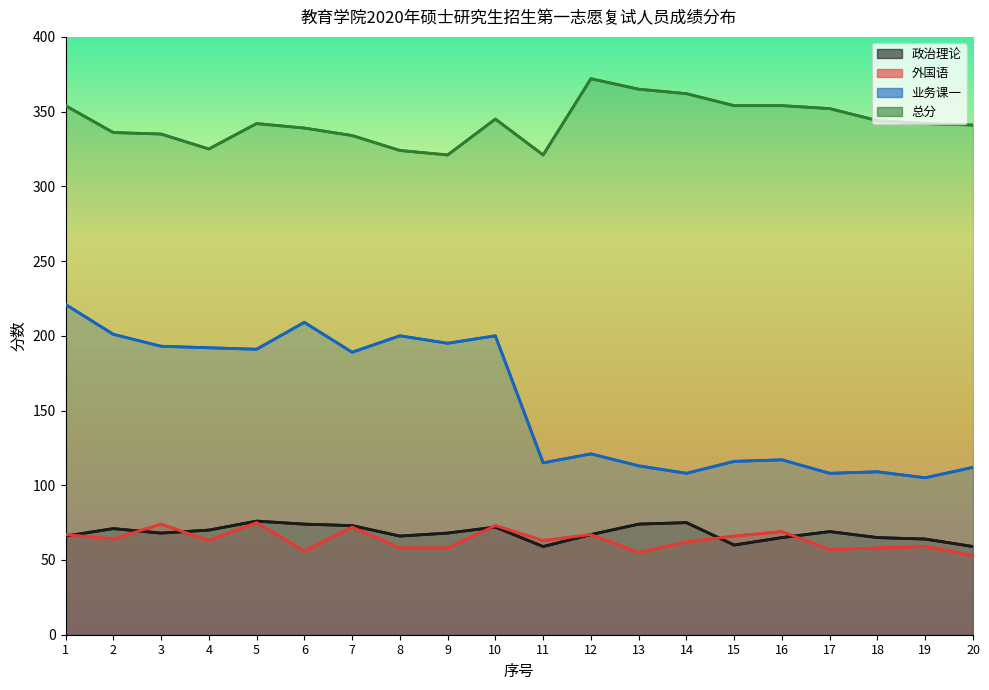

How many distinct data groups are displayed?

4